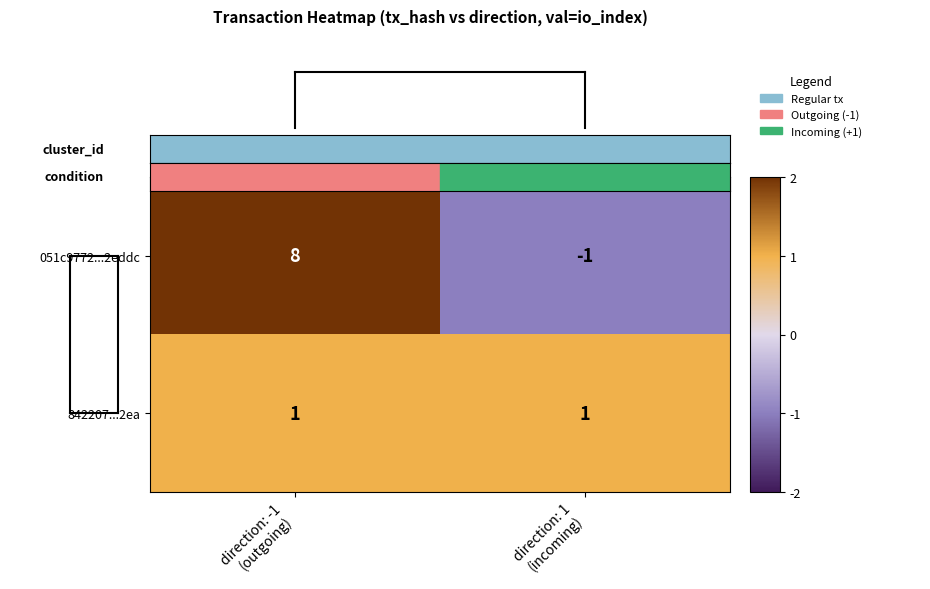

Reading left to right, transcribe all the data shown in this chart.

051c9772...2eddc: 8	-1
842207...2ea: 1	1